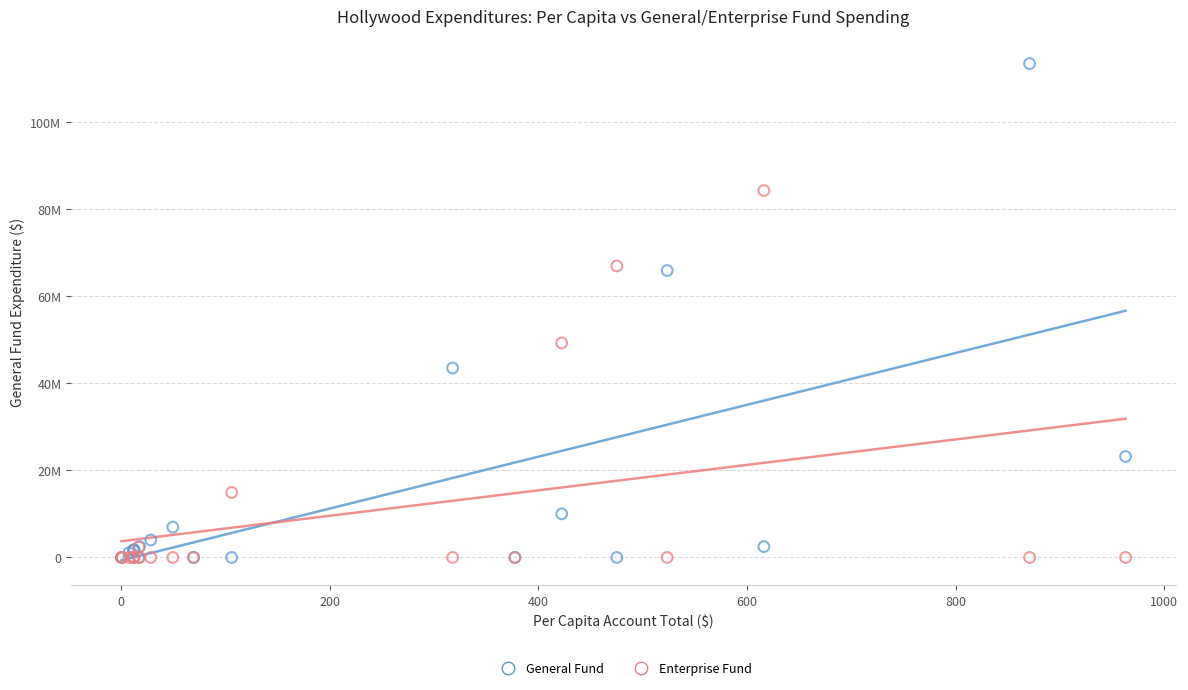

What are all the series names shown in the legend?

General Fund, Enterprise Fund